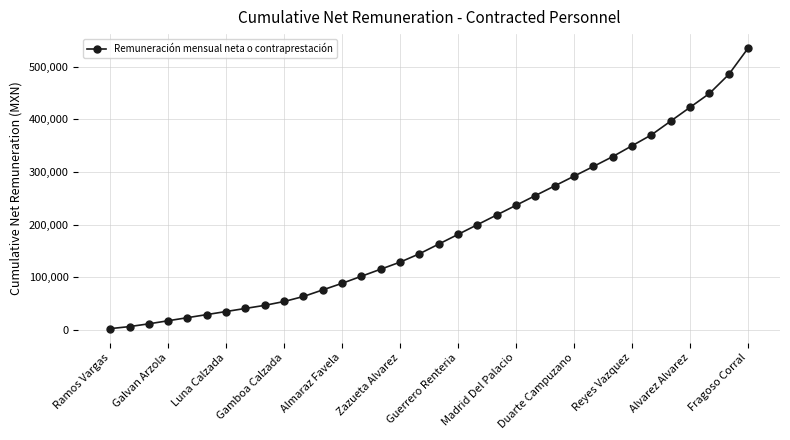

How many values exceed 163432?

17